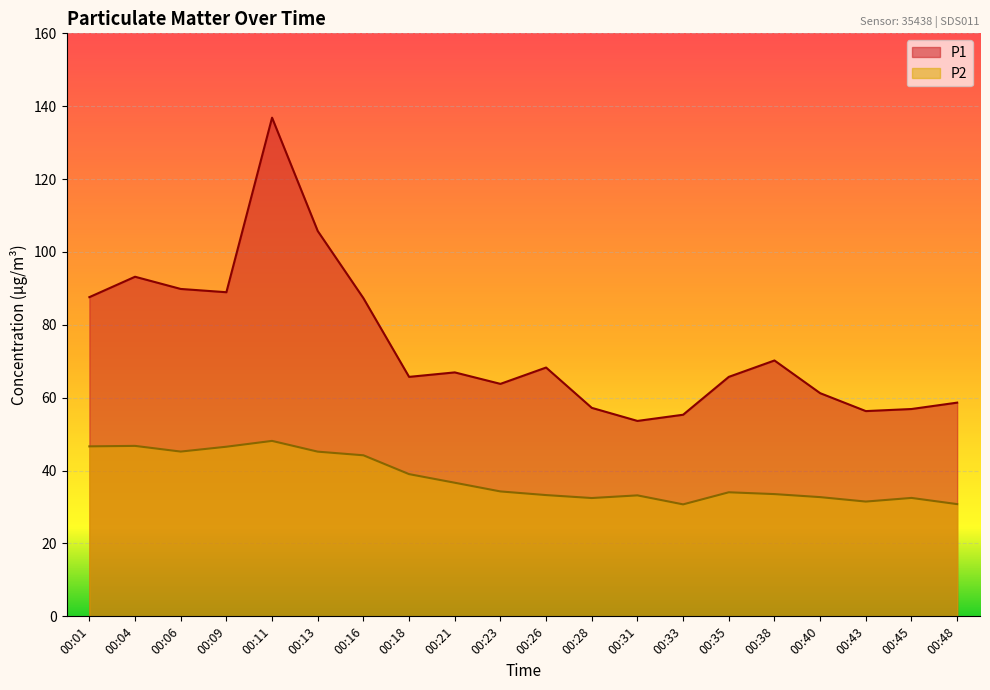

In P2, how many points are higher than both neighbors (excluding endpoints)?

5